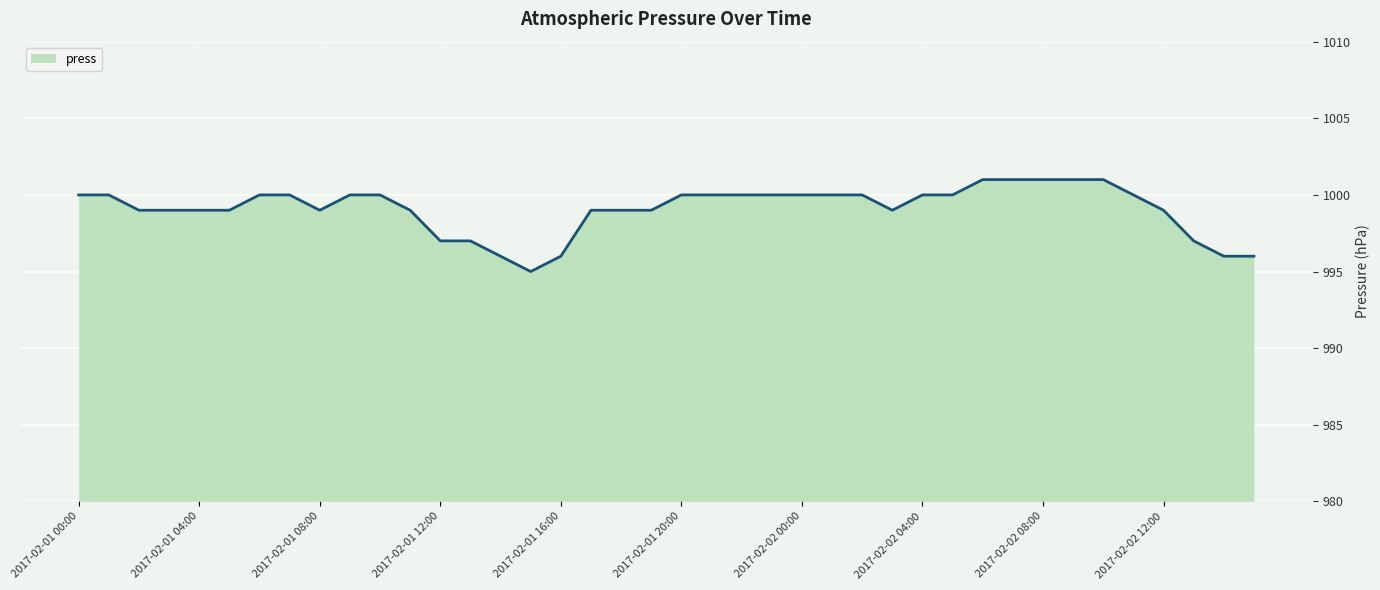

What is the sum of all values?

39964